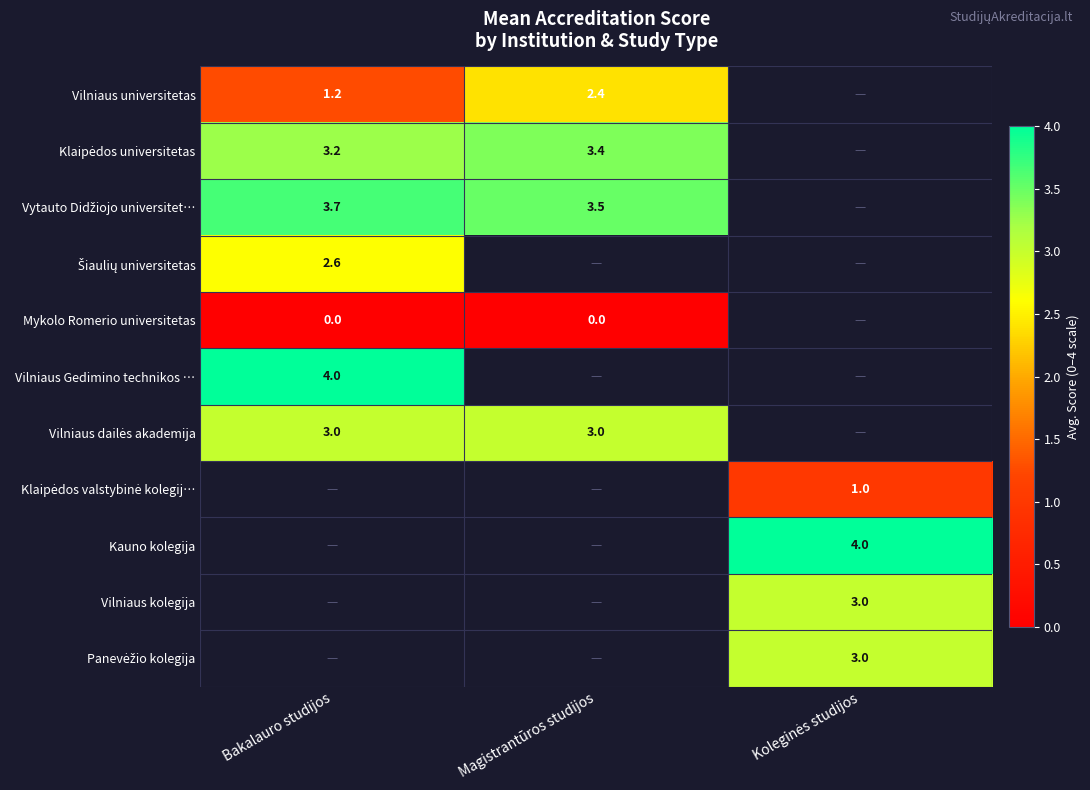

At how many categories does at least one series exceed 1?

3